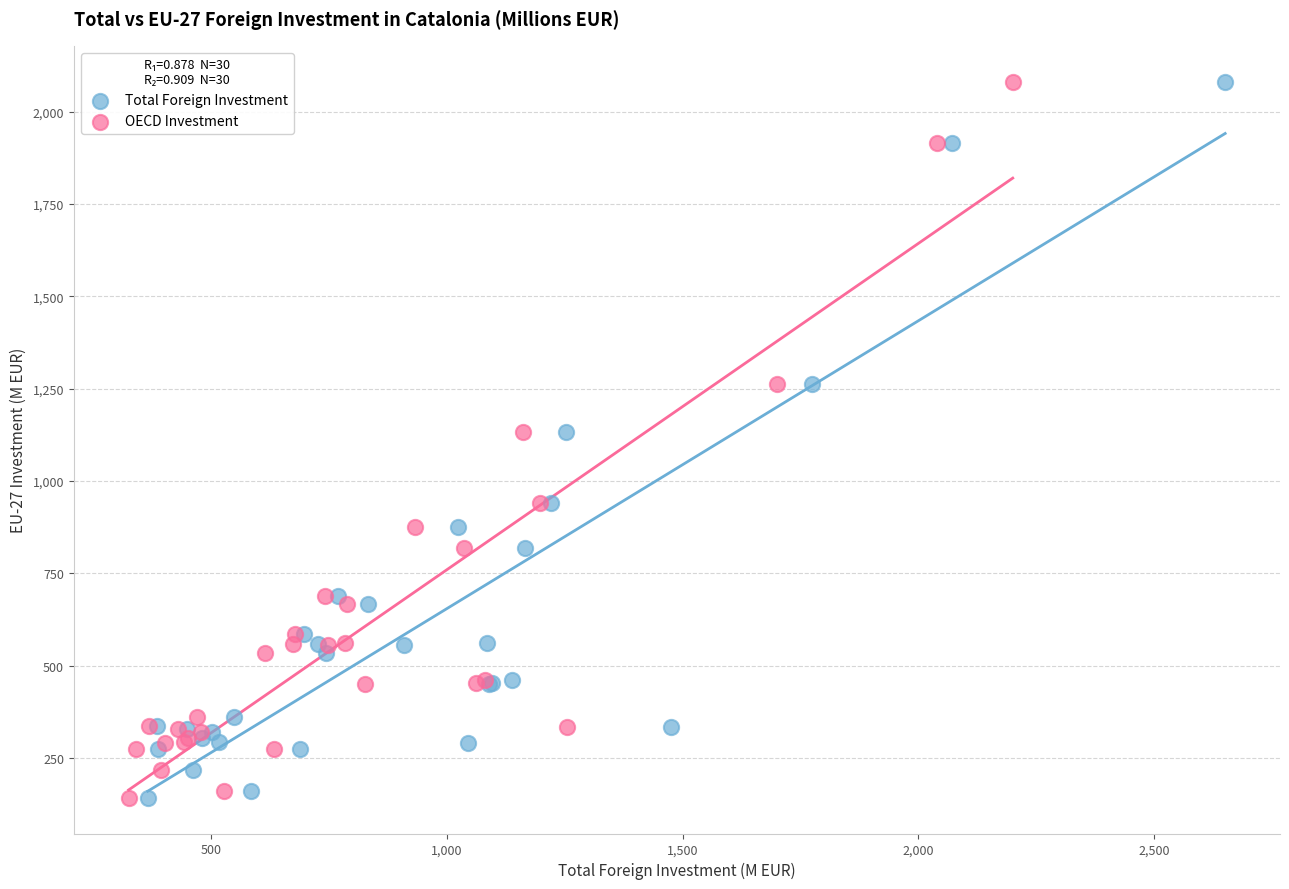

What are all the series names shown in the legend?

Total Foreign Investment, OECD Investment